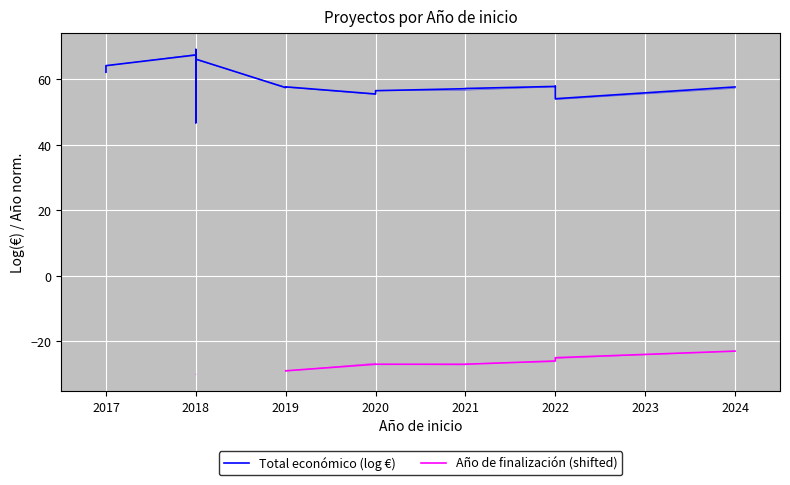

What is the total value across all series at 2021?

30.0